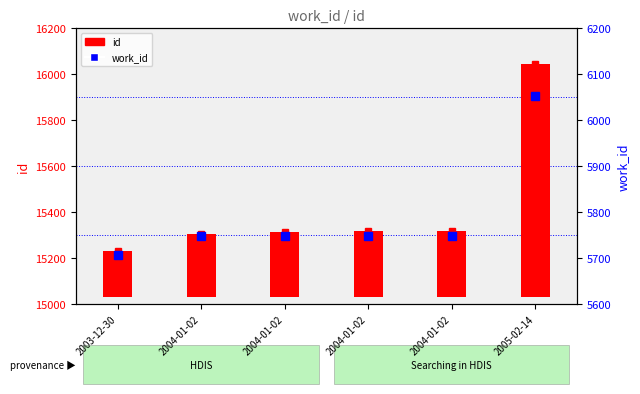

Which category has the highest value across all series?

2005-02-14